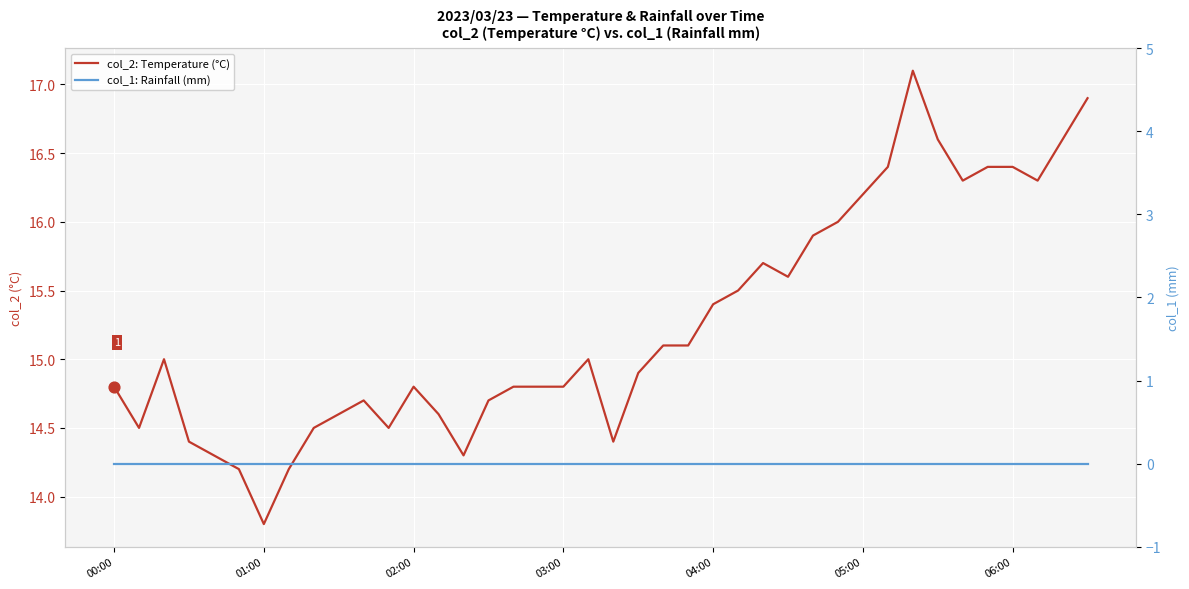

What is the total value across all series at 14?

14.3